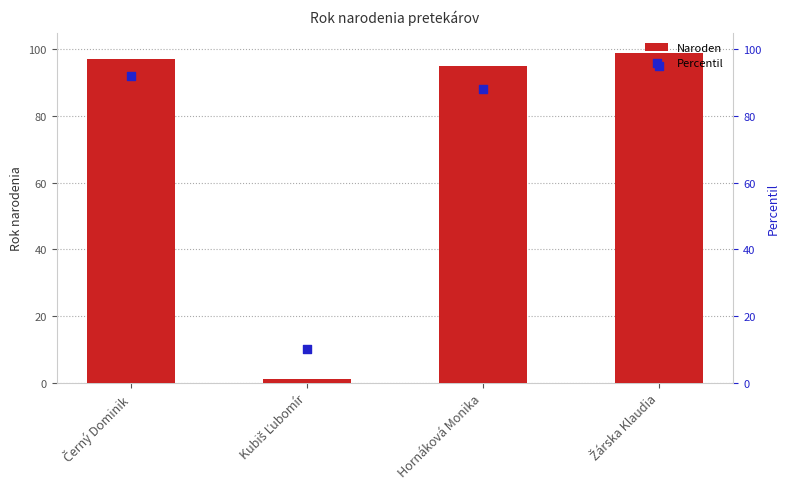

What is the total value across all series at Hornáková Monika?

183